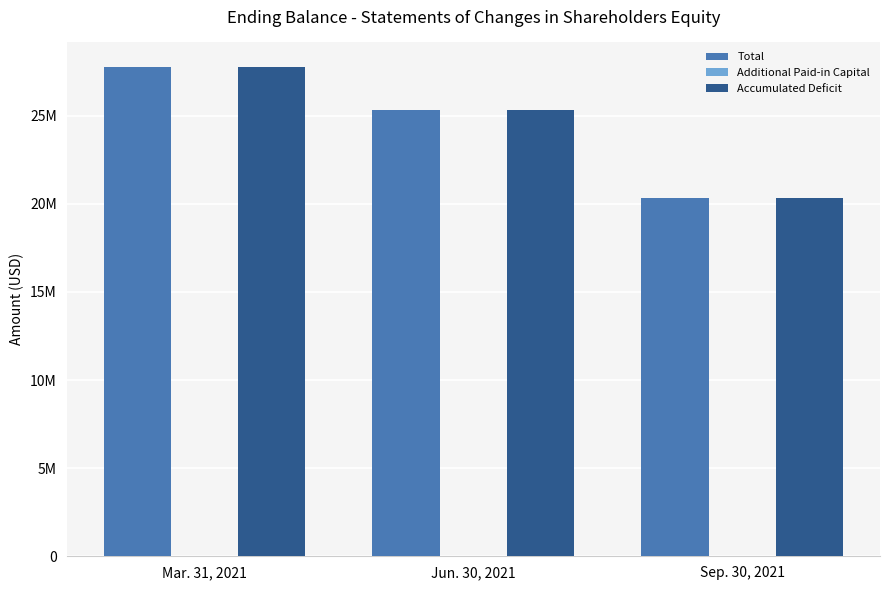

Does the chart contain stacked bars?

No